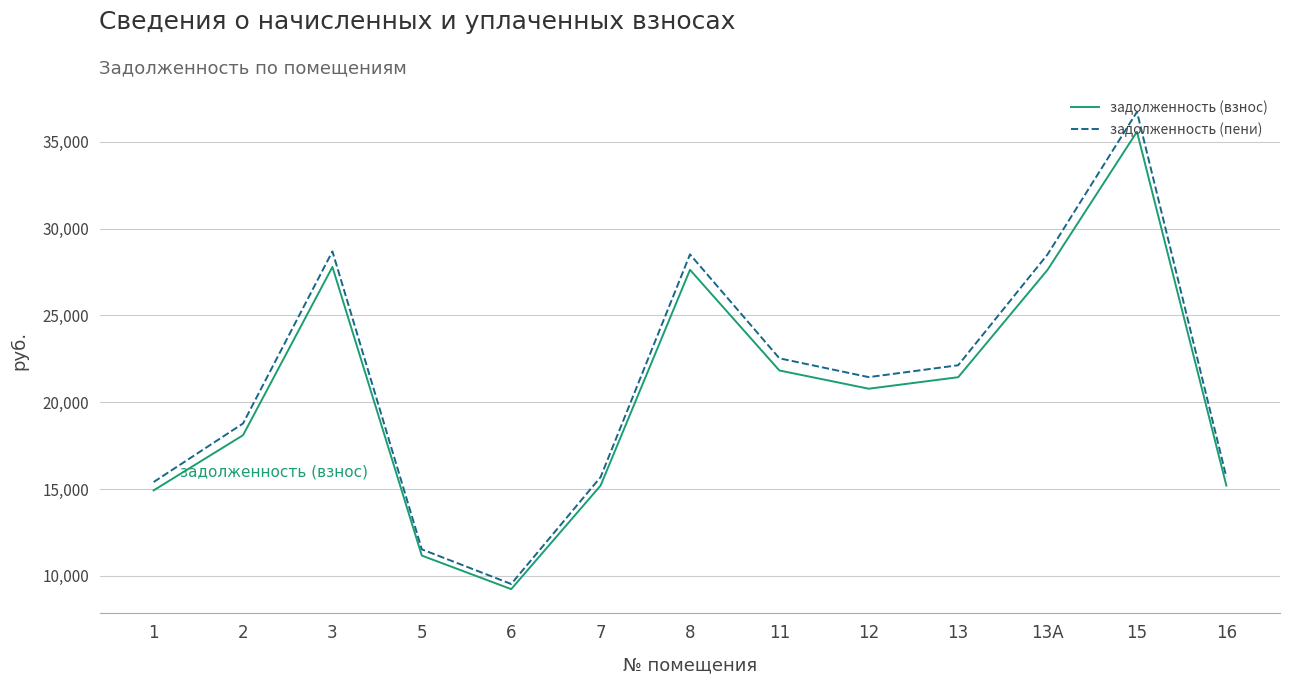

At which category does задолженность (взнос) reach its first local valley?

6